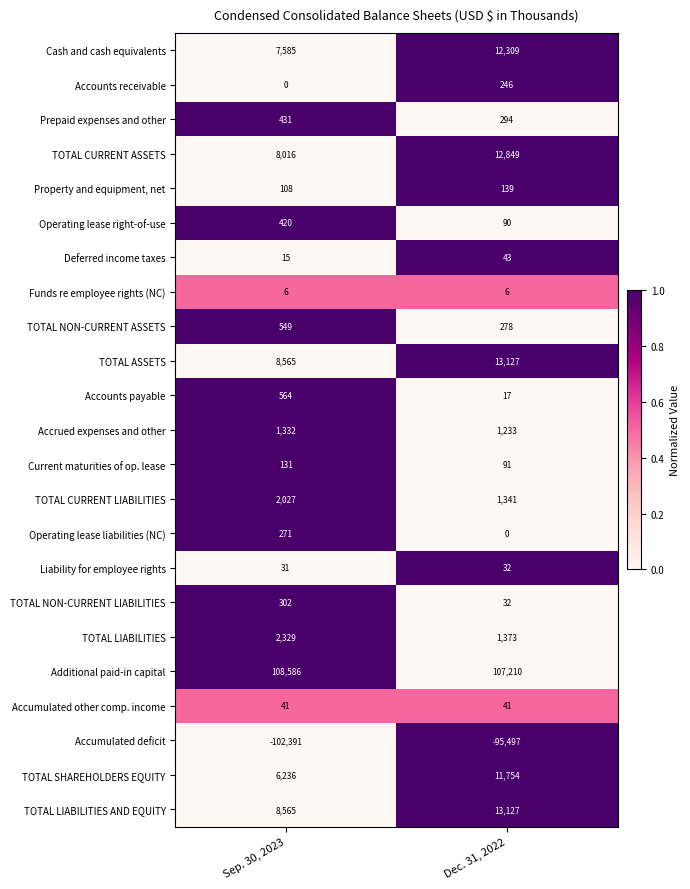

What is the difference between the maximum and minimum values in the Operating lease right-of-use series?

330